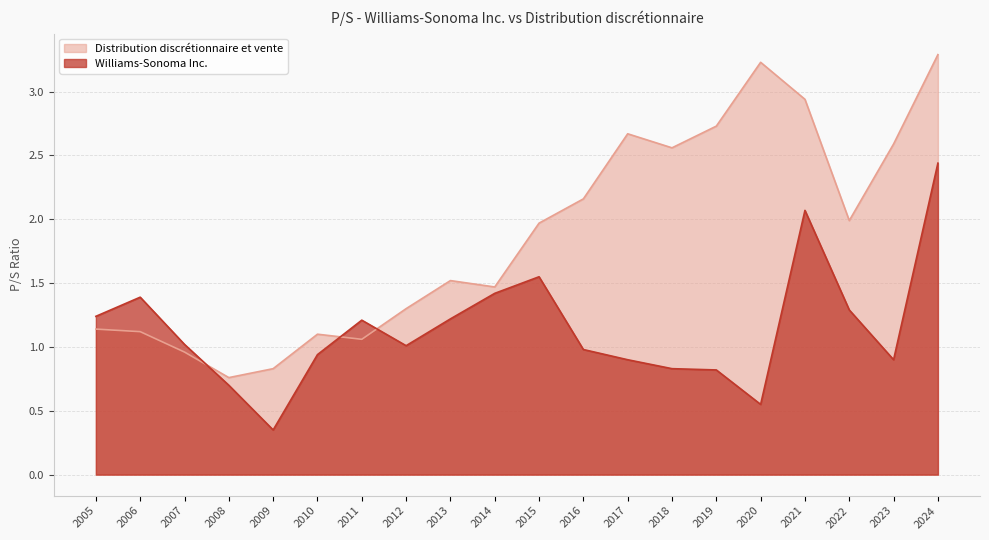

Between 2009 and 2020, which series saw the biggest shift?

Distribution discrétionnaire et vente